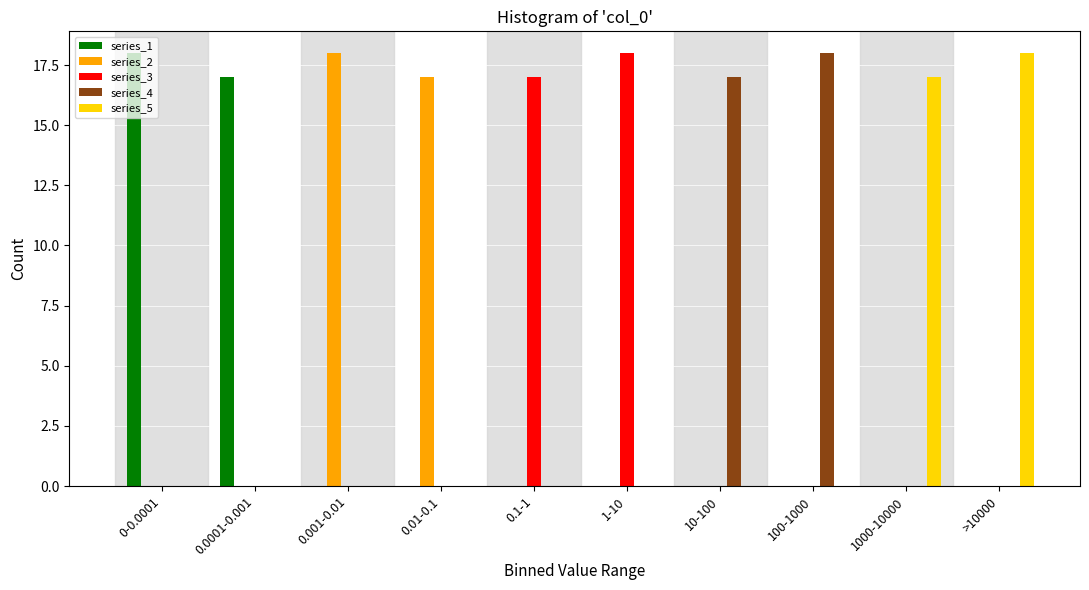

The value of series_4 at 1000-10000 is 0. True or false?

True